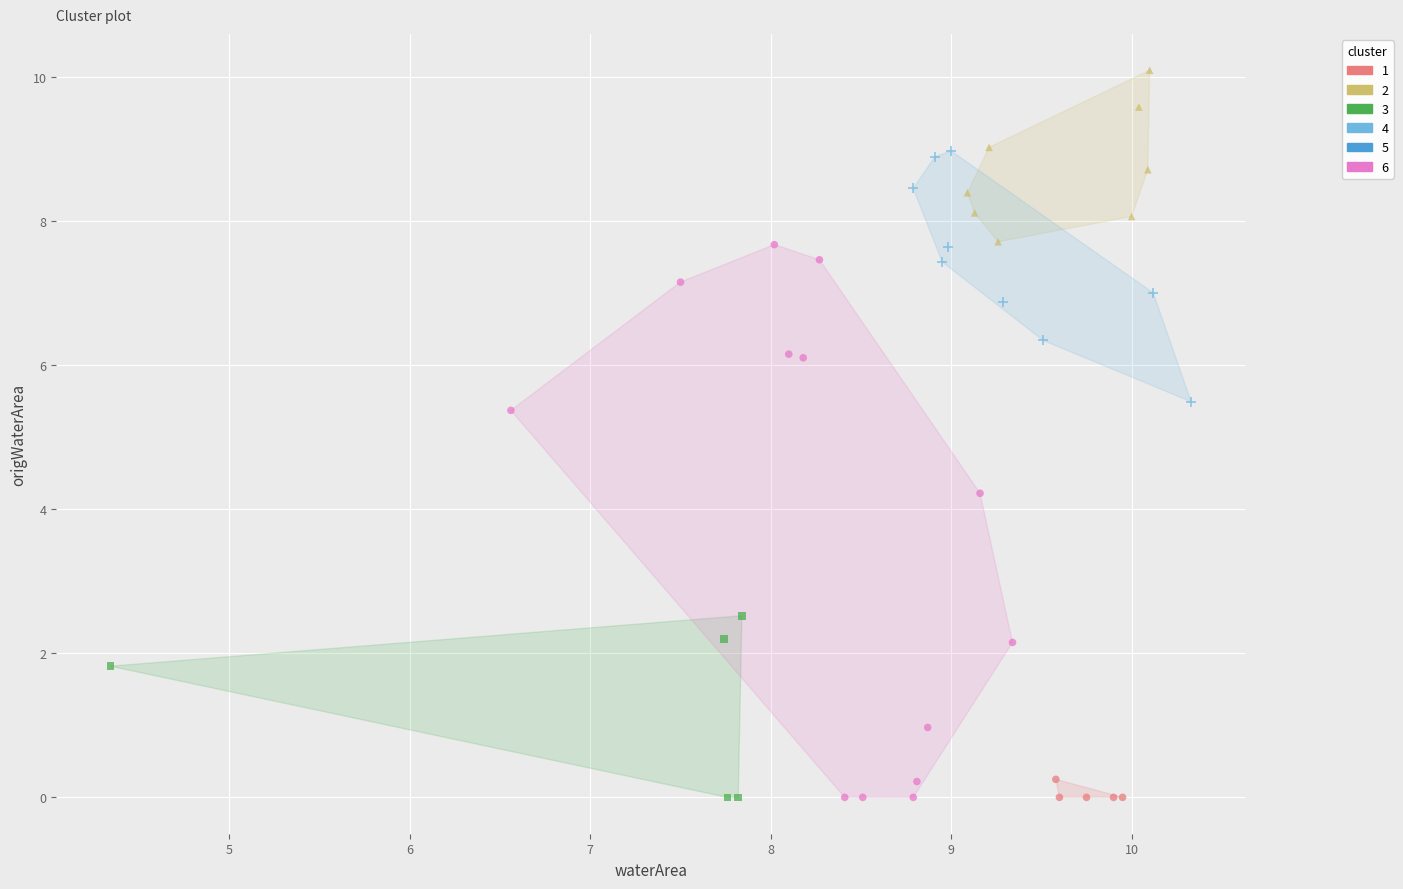

Which series reaches the maximum Y coordinate?

2